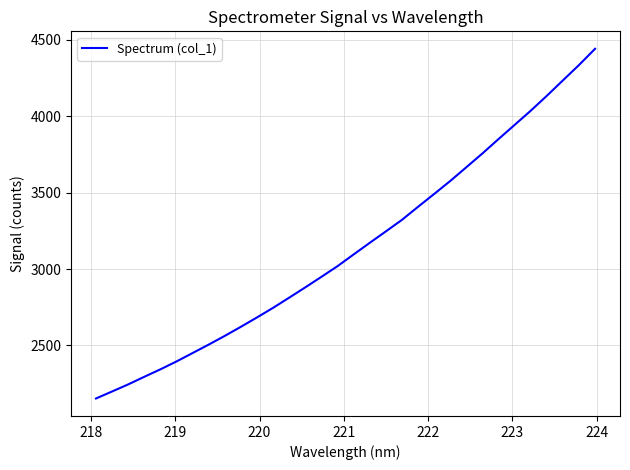

What is the difference between the maximum and minimum values?

2288.9